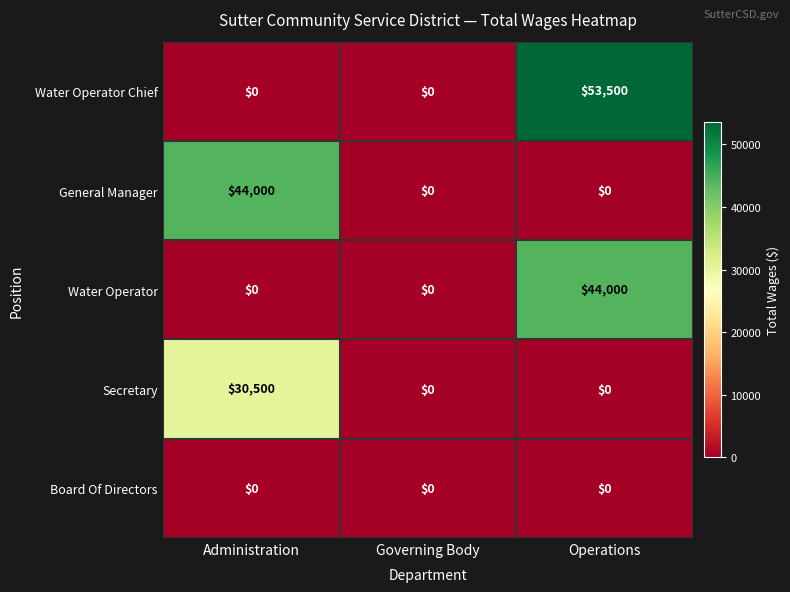

At how many categories does at least one series exceed 29828?

2